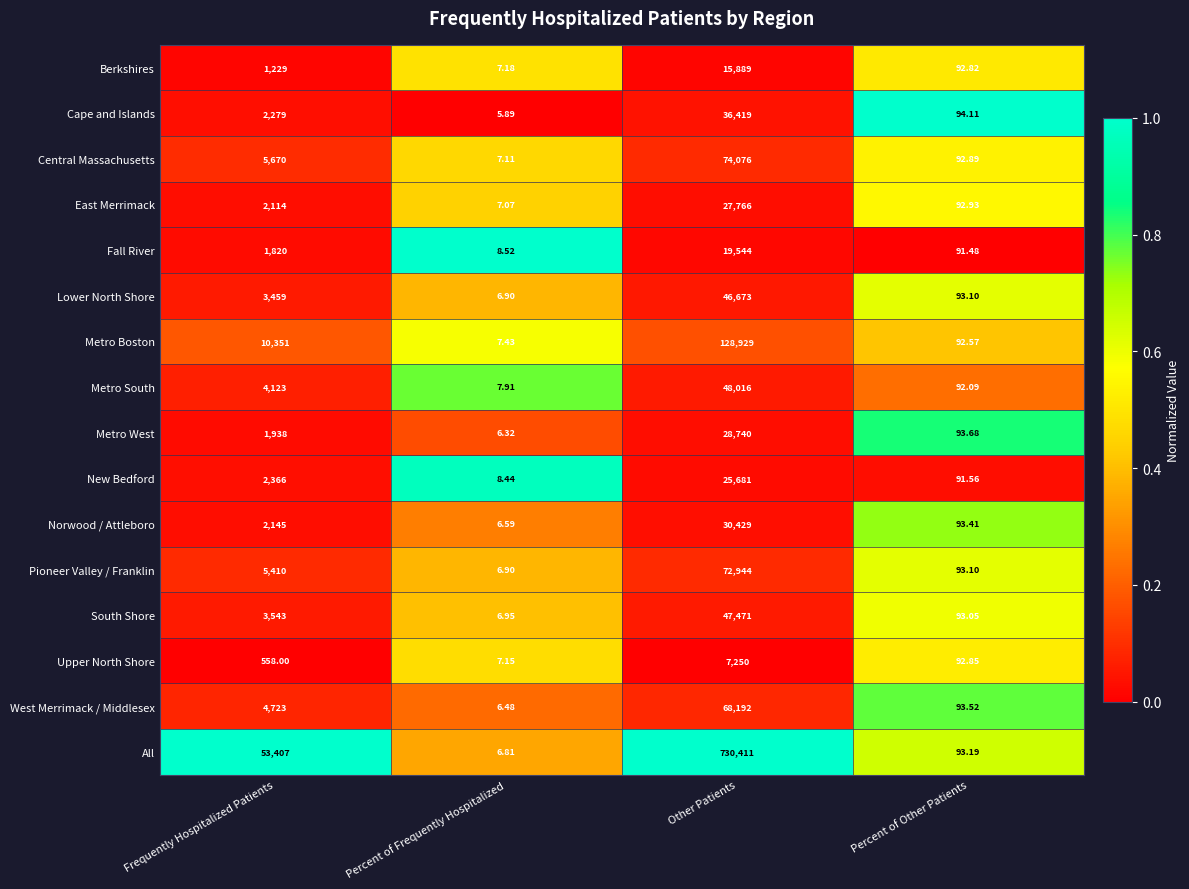

At which category is the sum across all series the highest?

Other Patients